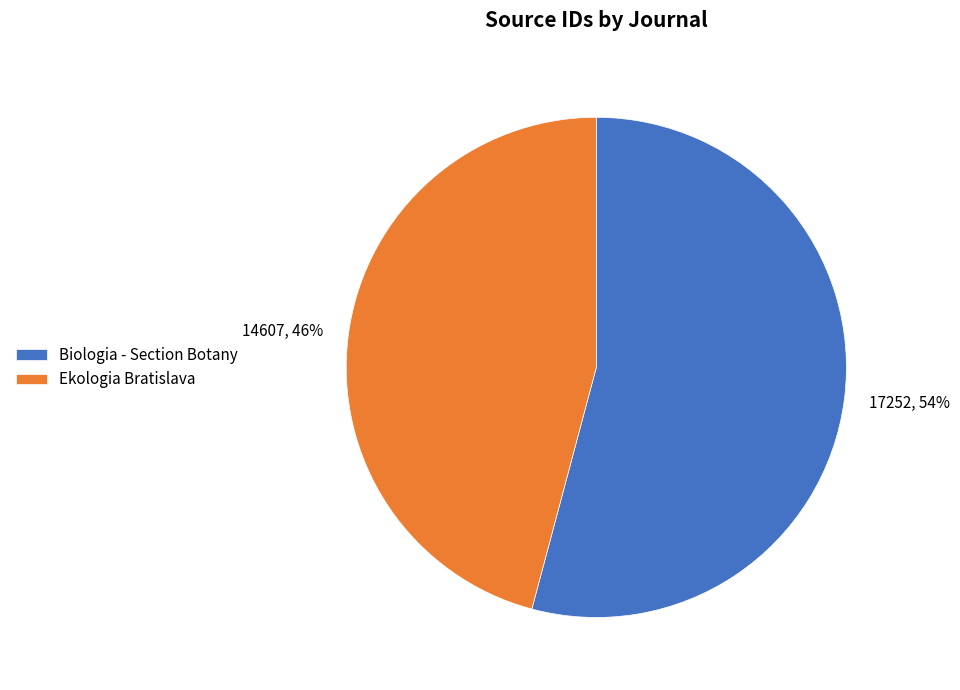

Is the sum of 17252, 54% and 14607, 46% greater than half?

Yes